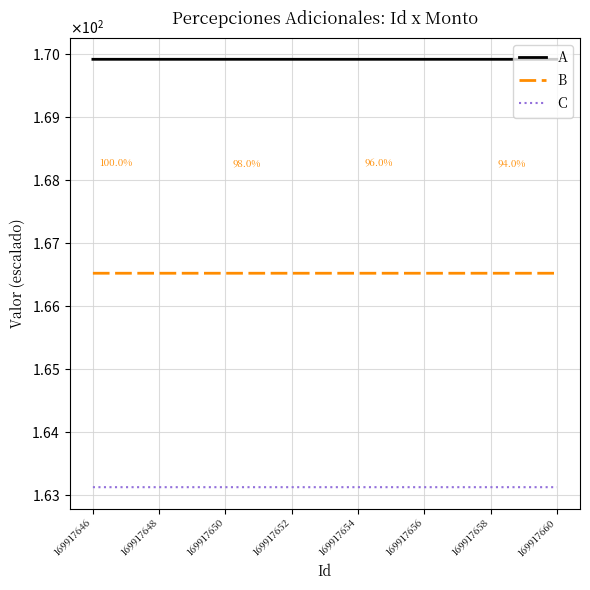

What is the value of the B point at the 6th from the left?

166.5